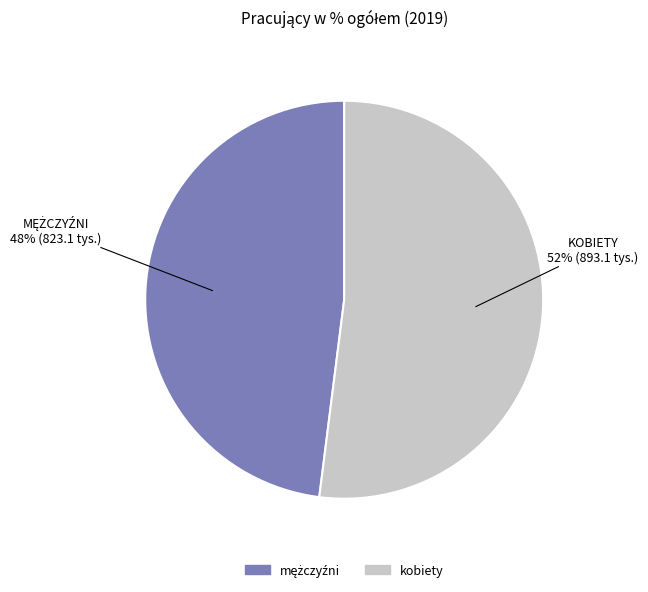

Does any single category account for the majority?

Yes